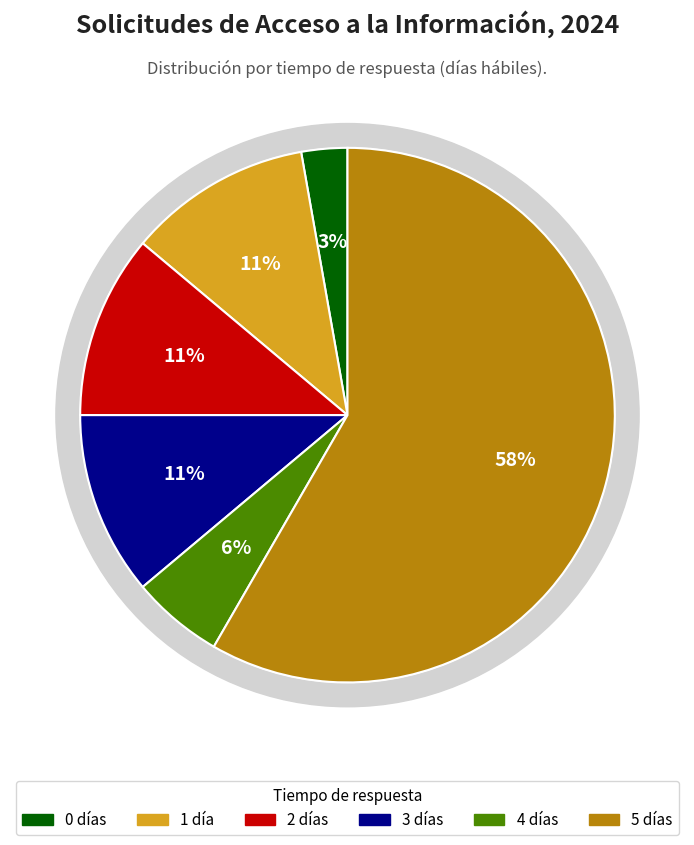

To the nearest percent, what portion does 2 días represent?

11%